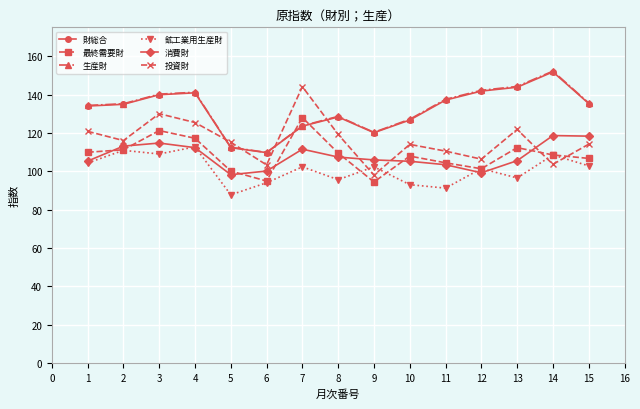

Is the value of 消費財 at 8 greater than the value of 最終需要財 at 5?

Yes